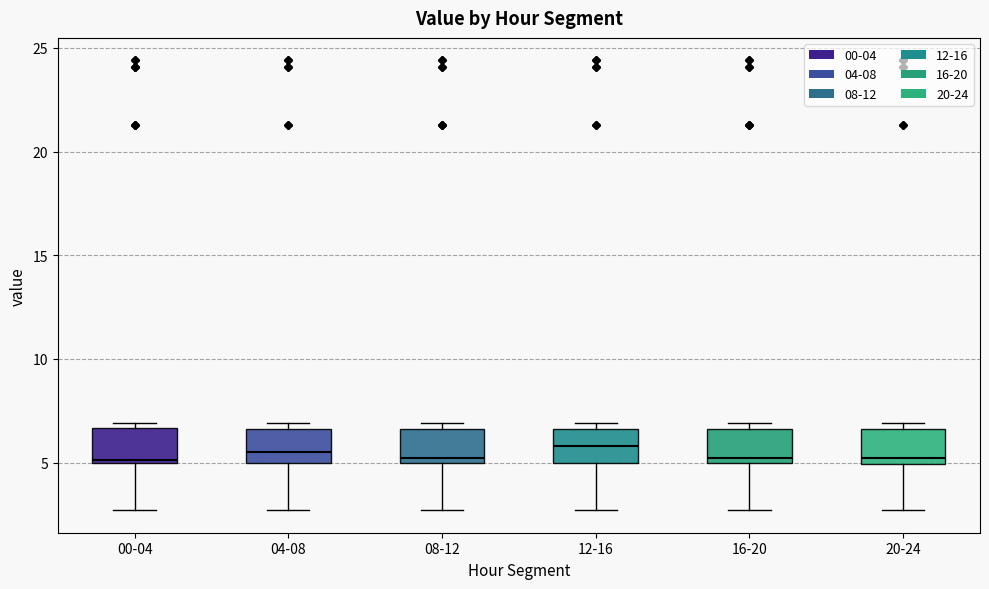

Where is the lower edge of the box for 04-08 on the y-axis? The values are not printed on the chart, so give them approximately, as read against the axis.

5.0